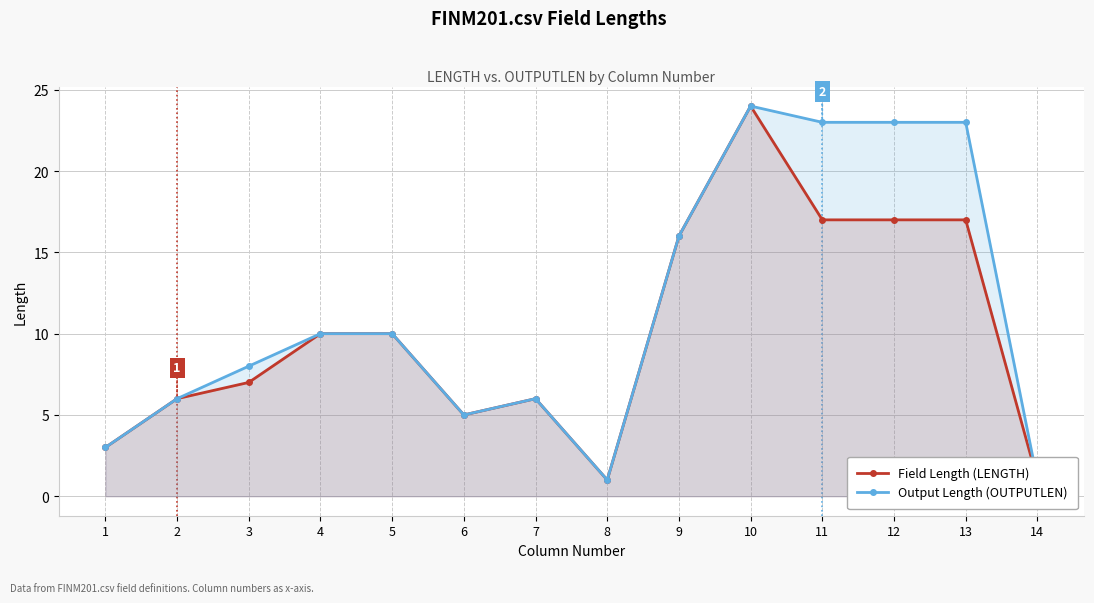

True or false: Field Length (LENGTH) and Output Length (OUTPUTLEN) cross at least once.

False